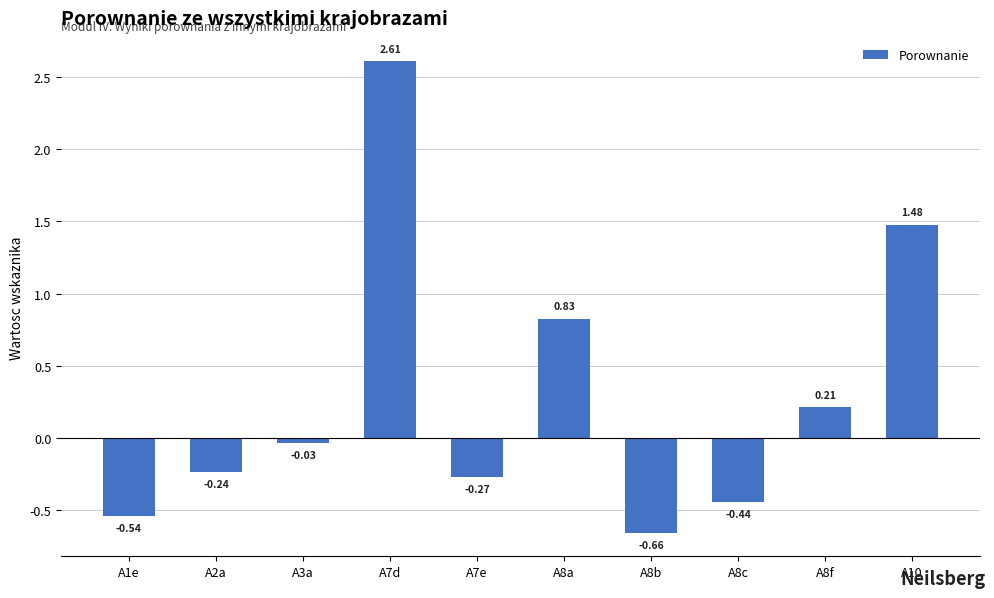

Is it true that the value at A2a is -0.1?

False